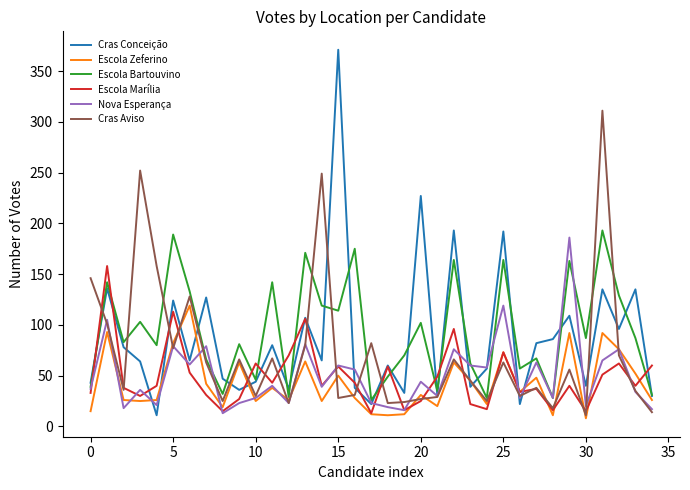

What is the maximum value for Nova Esperança?

186